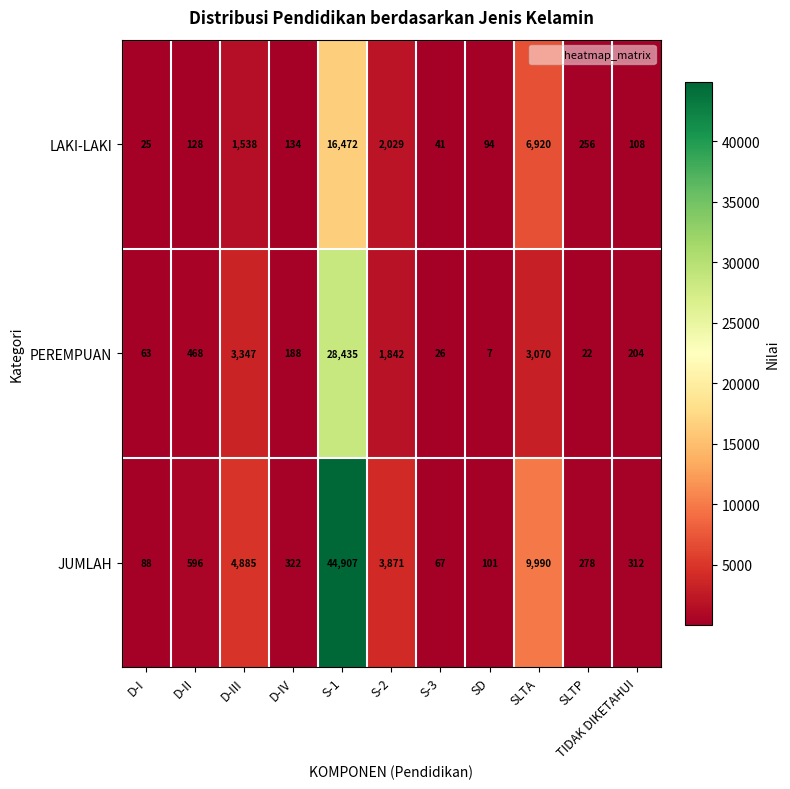

What value does the PEREMPUAN series have at TIDAK DIKETAHUI?

204